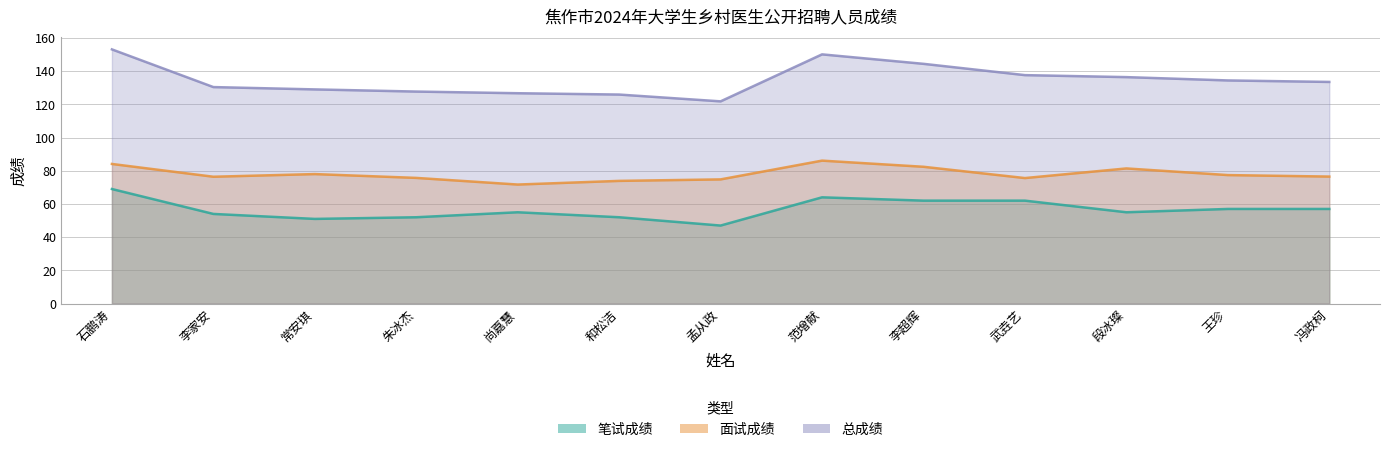

What is the sum of the 面试成绩 values at 段冰璨 and 和松洁?

155.3